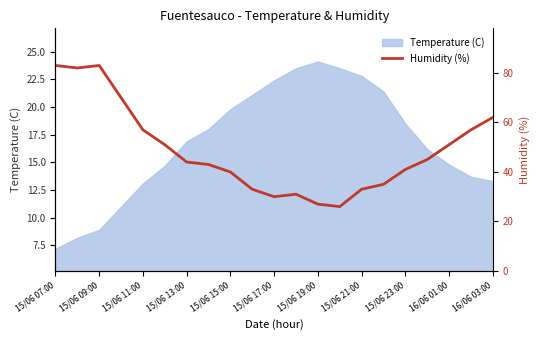

At which label does Temperature (C) reach its peak?

15/06 19:00